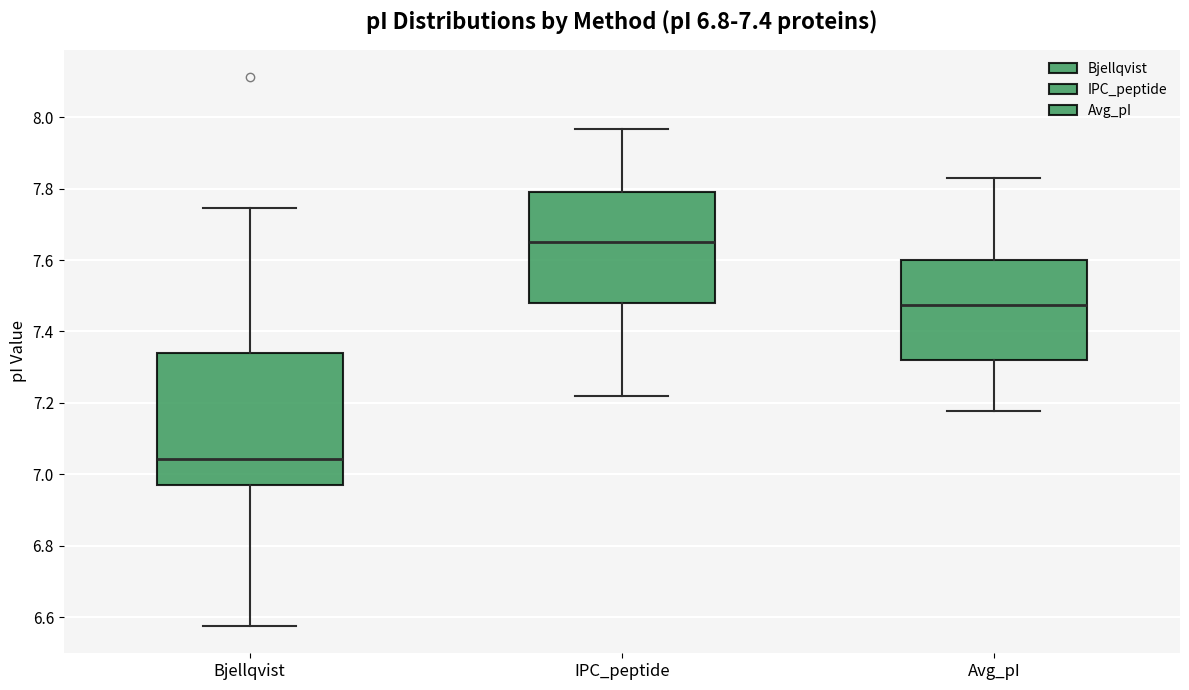

Comparing the boxes themselves (not the whiskers), which one is the tallest?

Bjellqvist